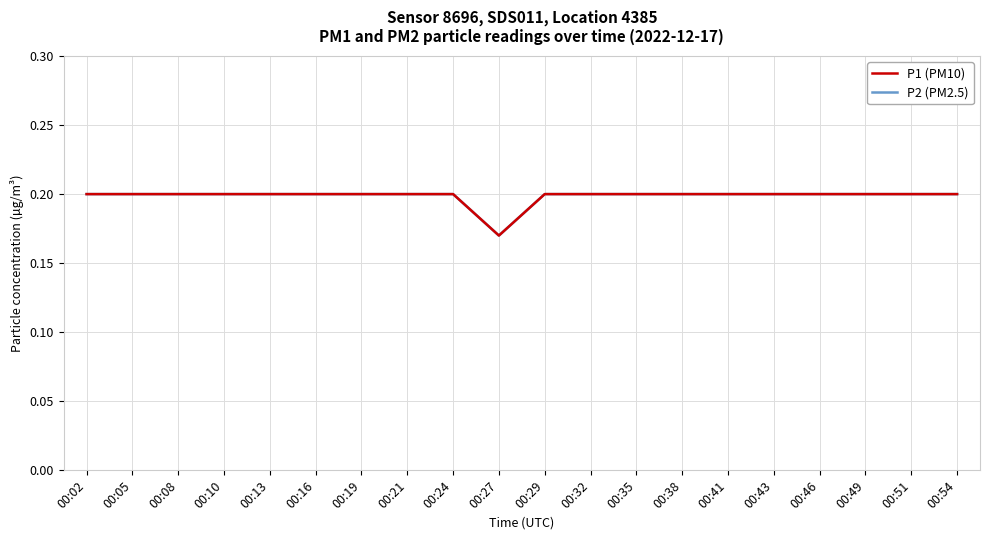

What is the sum of all P1 (PM10) values?

4.0